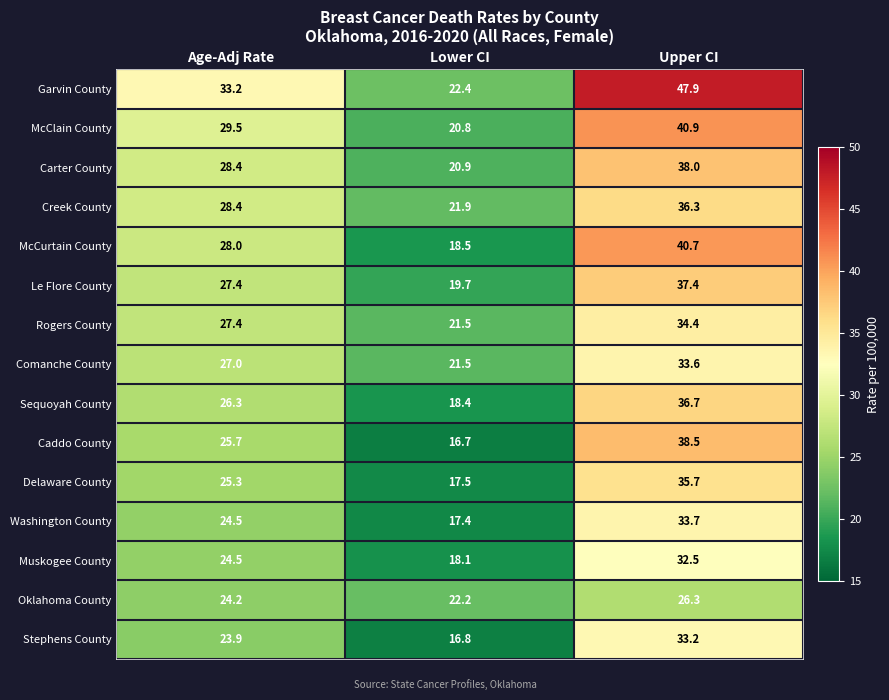

True or false: Sequoyah County has a value of 36.7 at Upper CI.

True